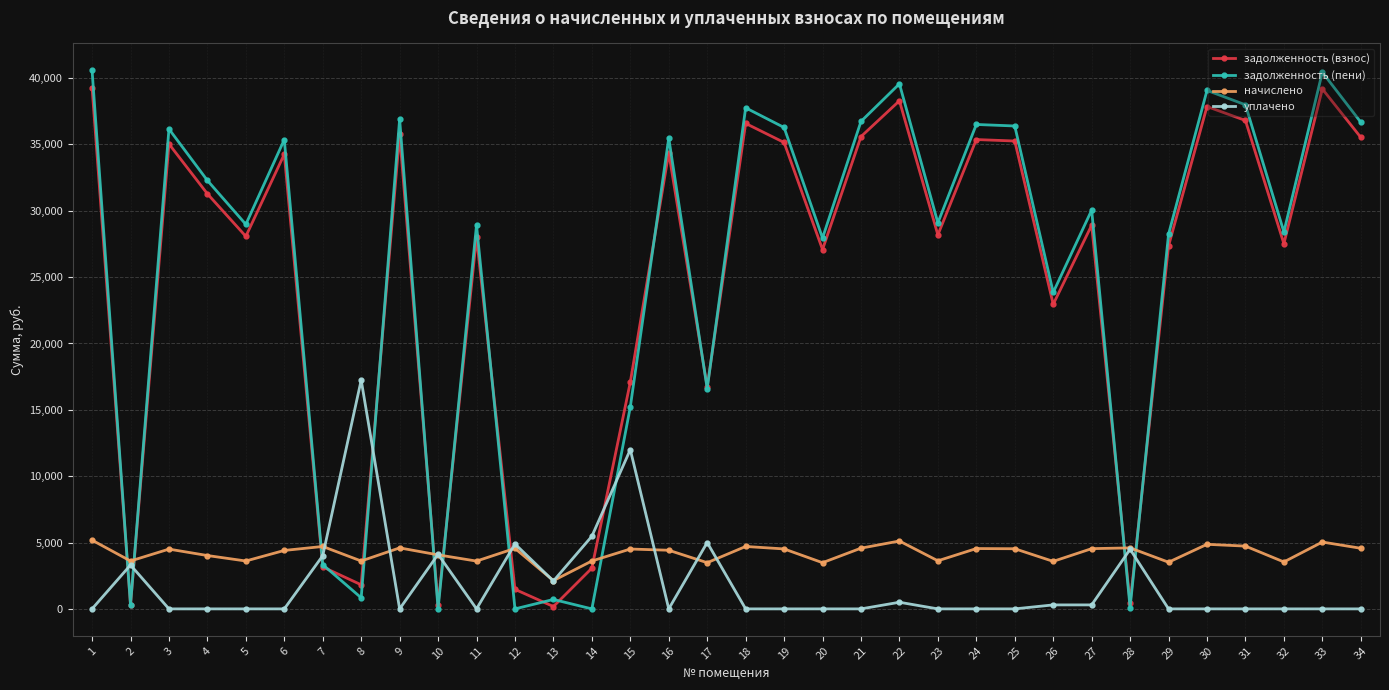

Does the chart have visible grid lines?

Yes